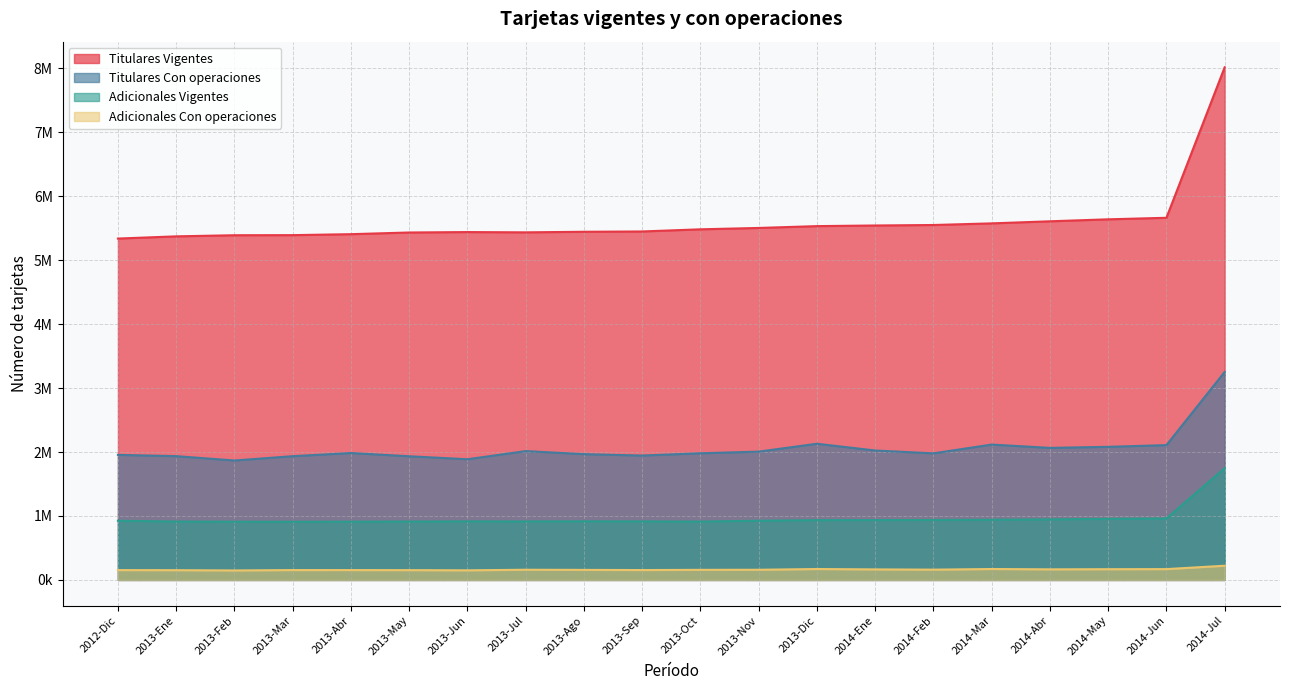

In Adicionales Con operaciones, how many points are lower than both neighbors (excluding endpoints)?

5